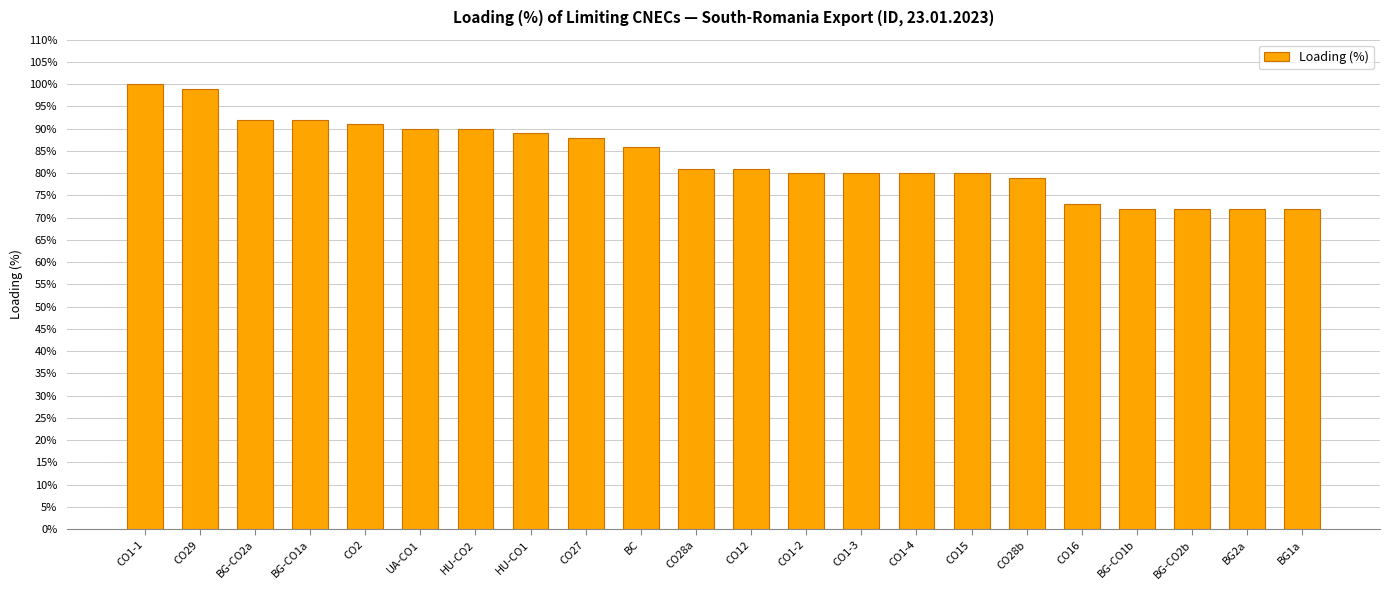

What is the change in value from CO1-2 to BG-CO1b?

-8